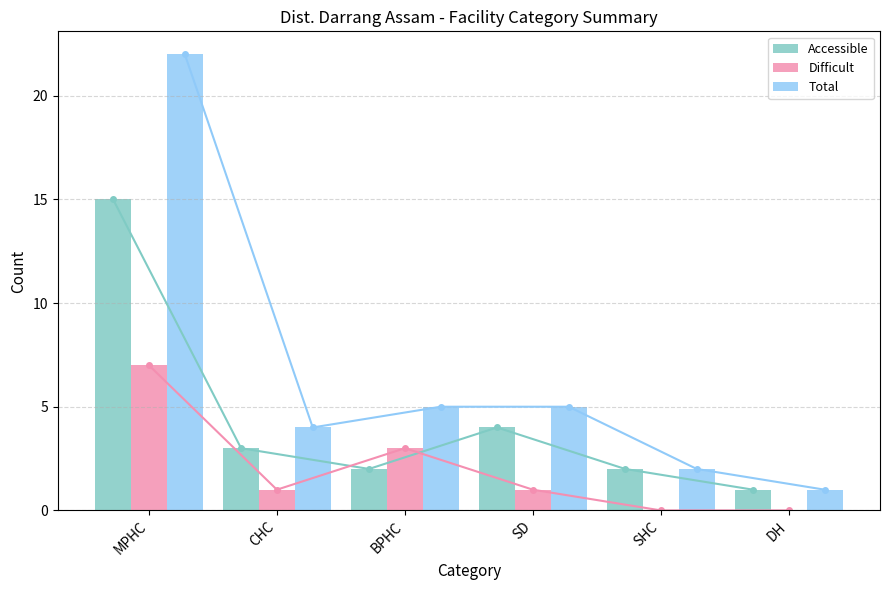

Between SD and CHC, which is larger?

SD